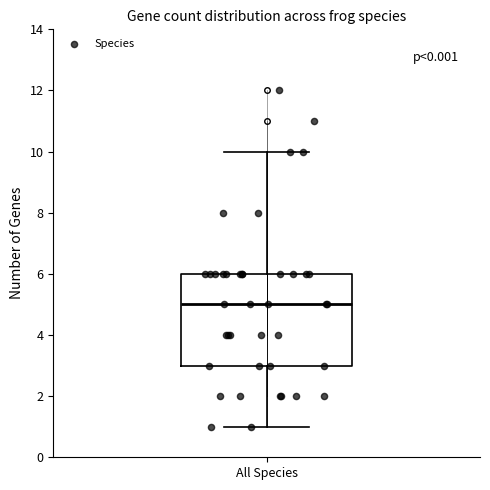

Read this box plot against the y-axis: the position of the median line, the range covered by the box, and the ends of both whiskers. The values are not printed on the chart, so give them approximately, as read against the axis.

median 5, box 3 to 6, whiskers 1 to 10